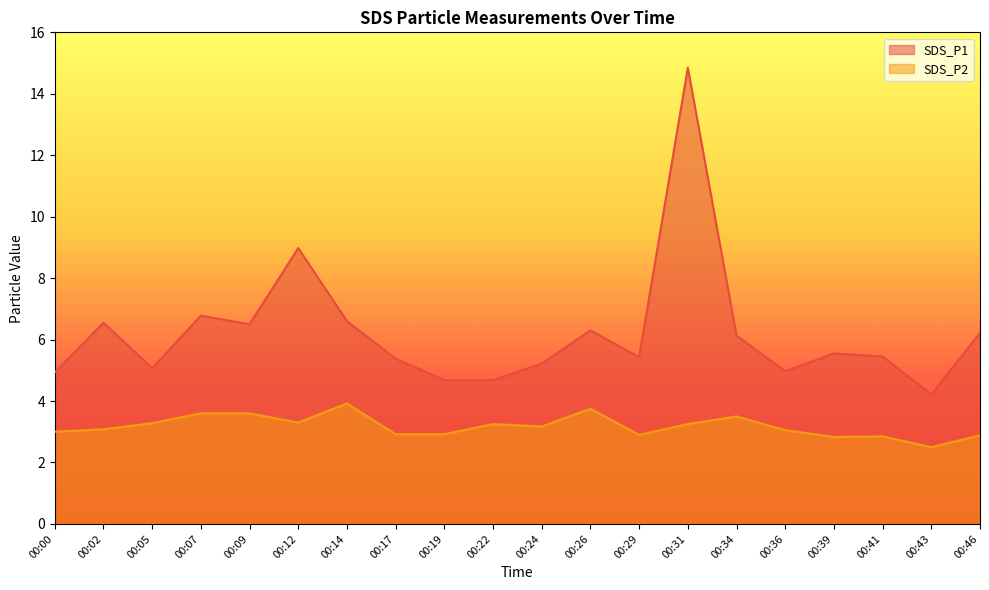

What is the difference between the highest and lowest values at 00:22?

1.4